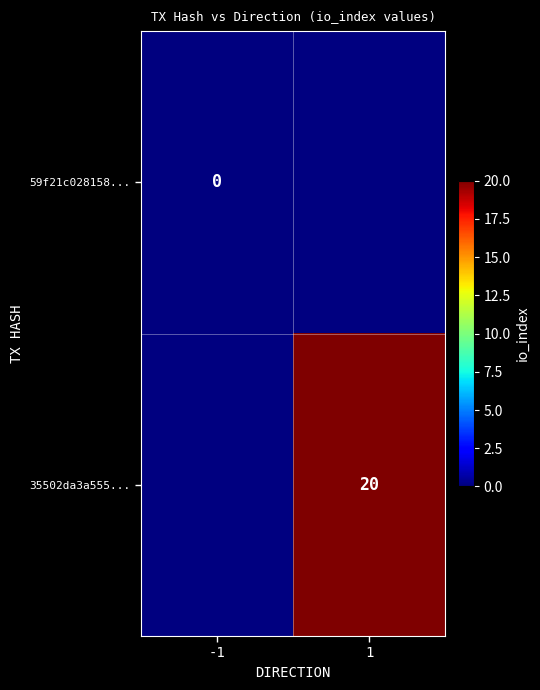

Which has a higher value, -1 or 1?

1